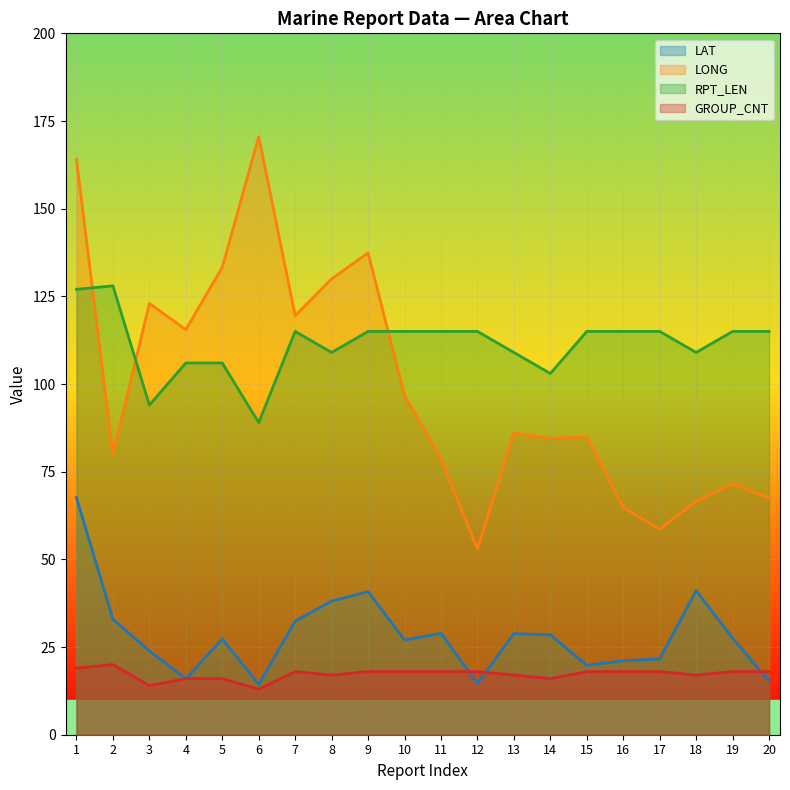

At how many categories does at least one series exceed 138?

2